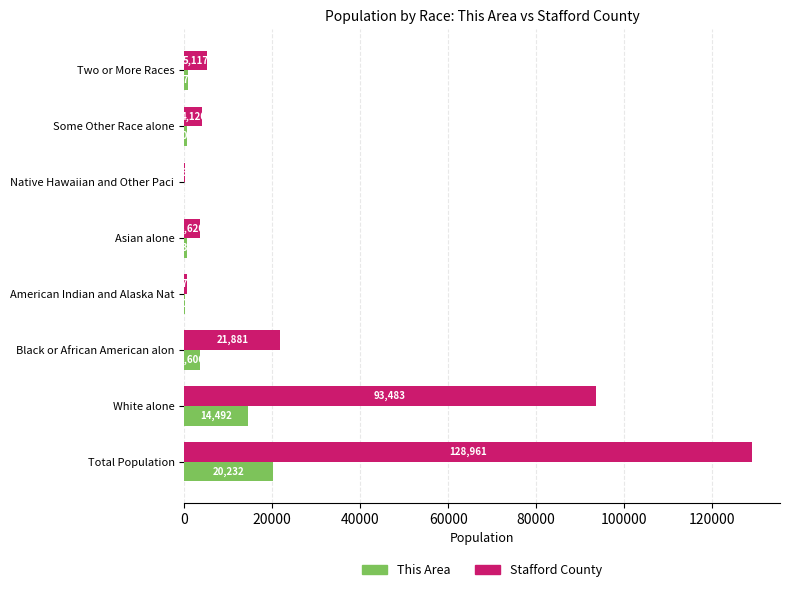

Which series changed the most between White alone and Two or More Races?

Stafford County